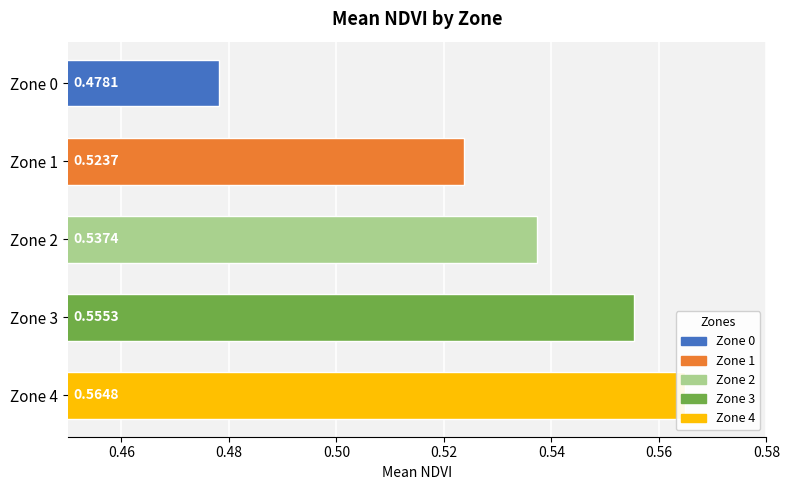

How many bars are there in total?

5